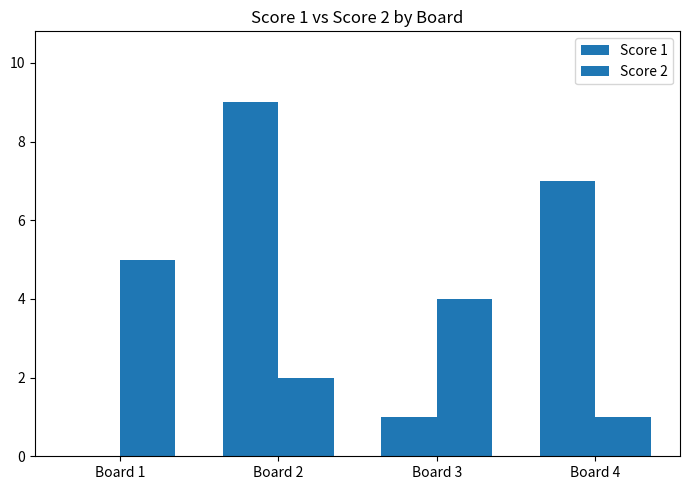

How many groups of bars are there?

4